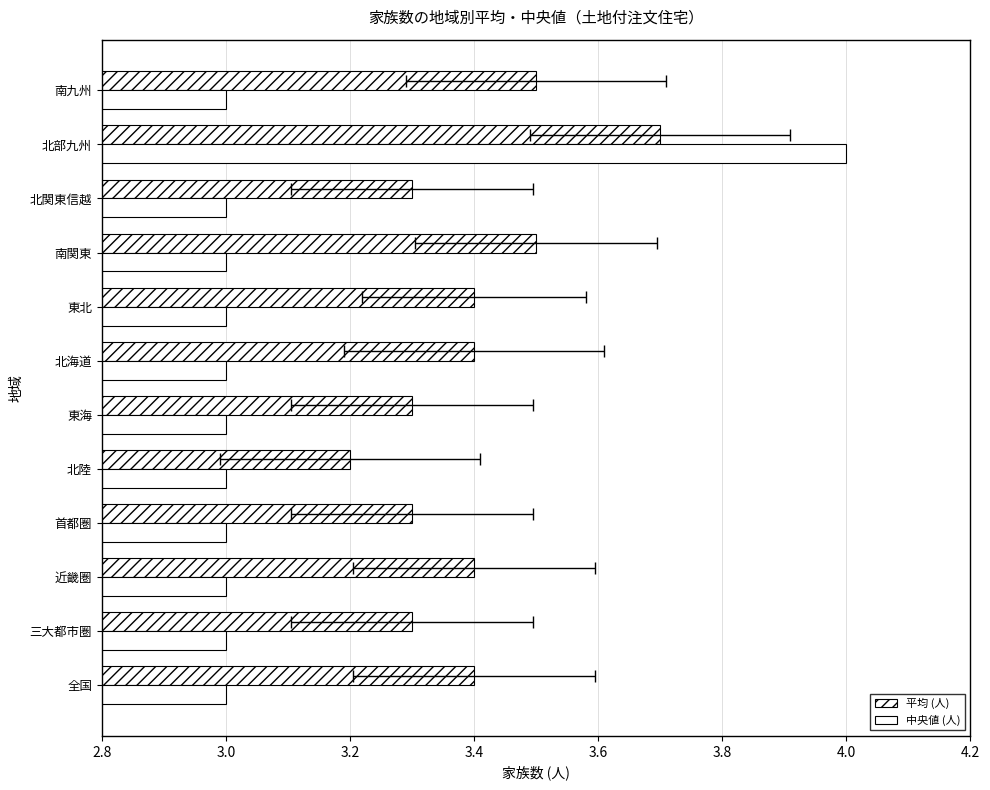

How many values in the 中央値 (人) series exceed 3?

1